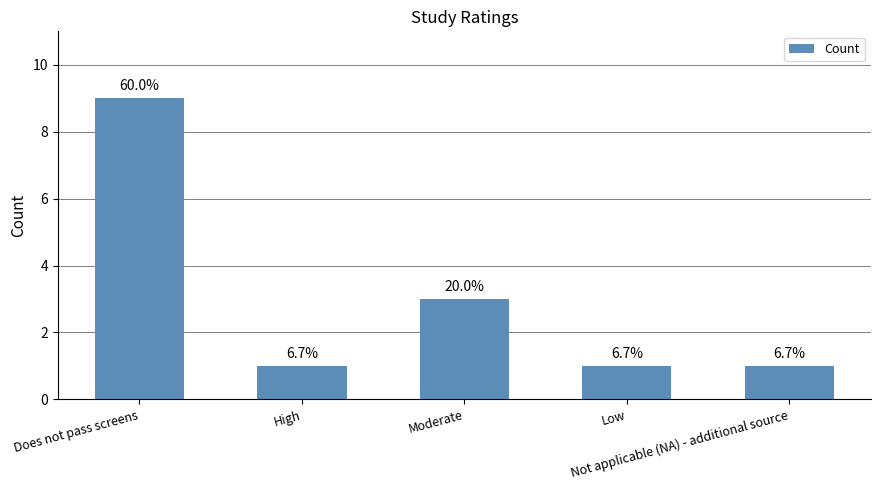

List the labels in order of value, smallest first.

High, Low, Not applicable (NA) - additional source, Moderate, Does not pass screens